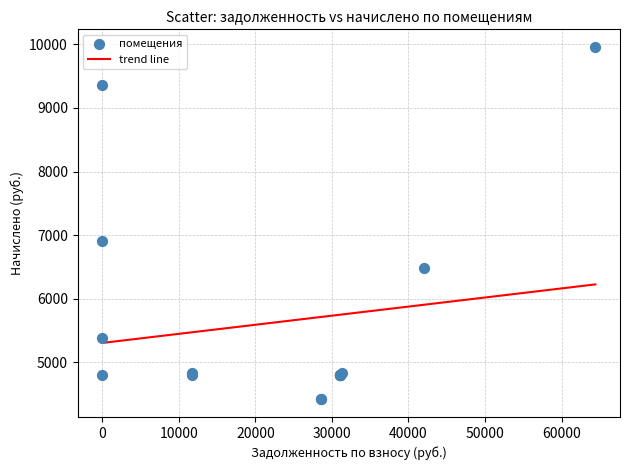

What Y value in the scatter plot is closest to 7188?

6912.0